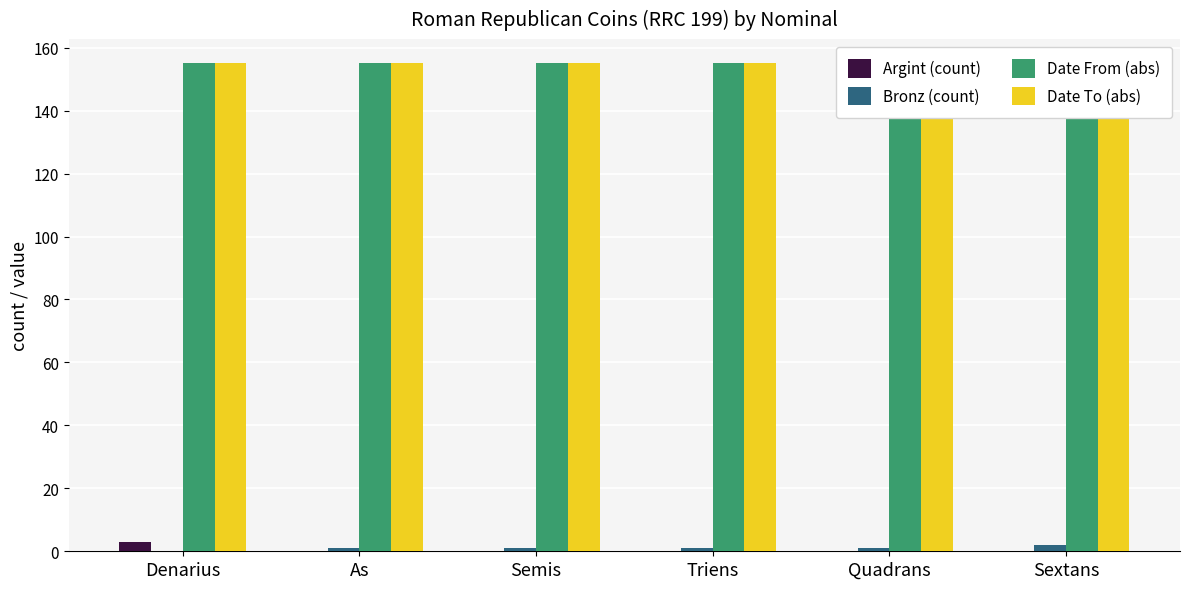

What position from the right is Semis?

4